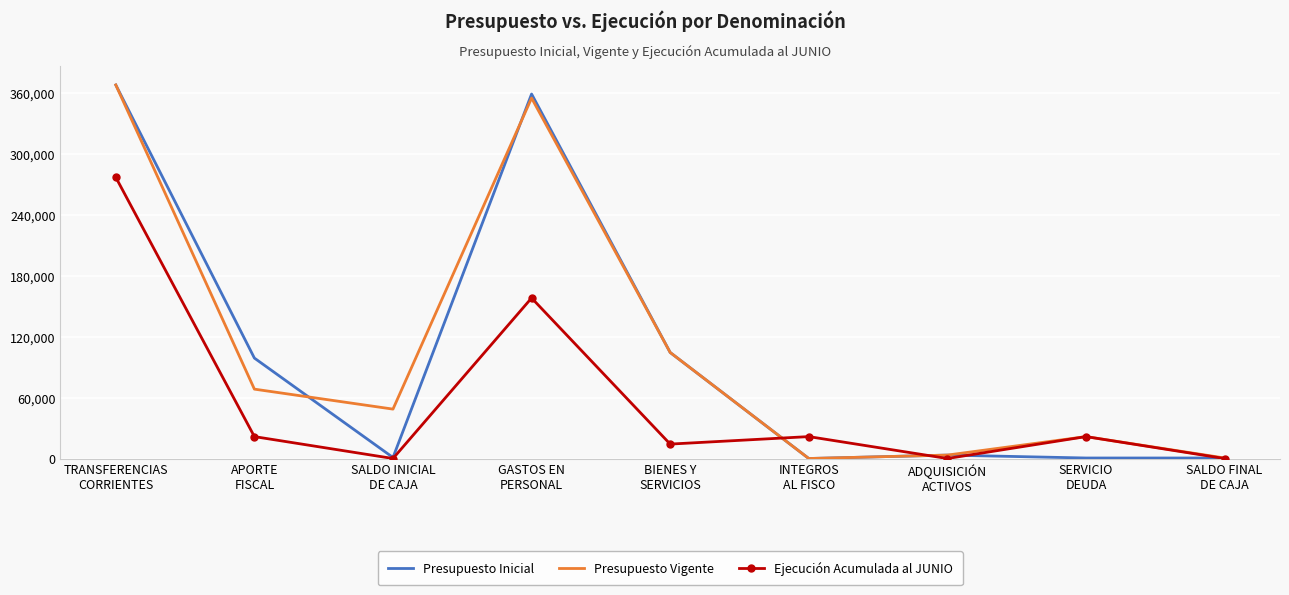

What is the highest value of the Presupuesto Vigente series?

368100